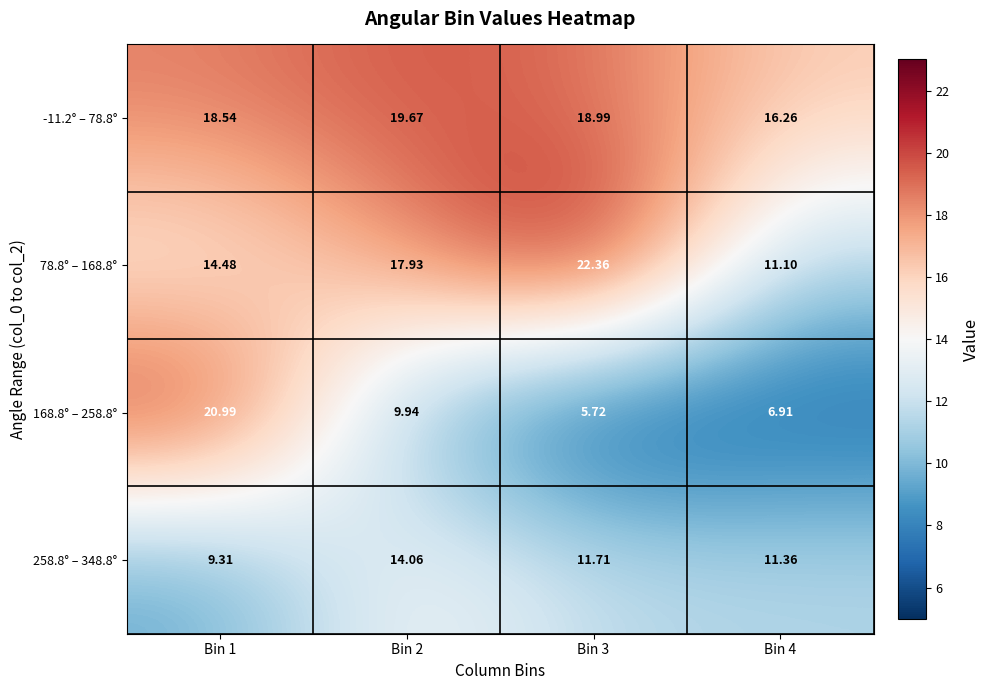

Rank the series at Bin 4 from highest to lowest value.

-11.2° – 78.8°, 258.8° – 348.8°, 78.8° – 168.8°, 168.8° – 258.8°